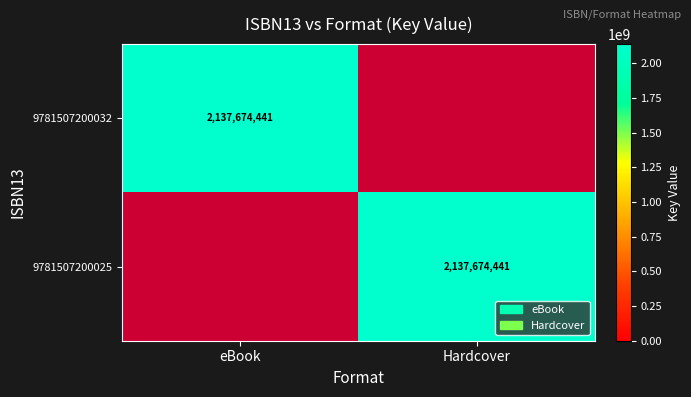

True or false: 9781507200032 has a value of 2137674441 at eBook.

True